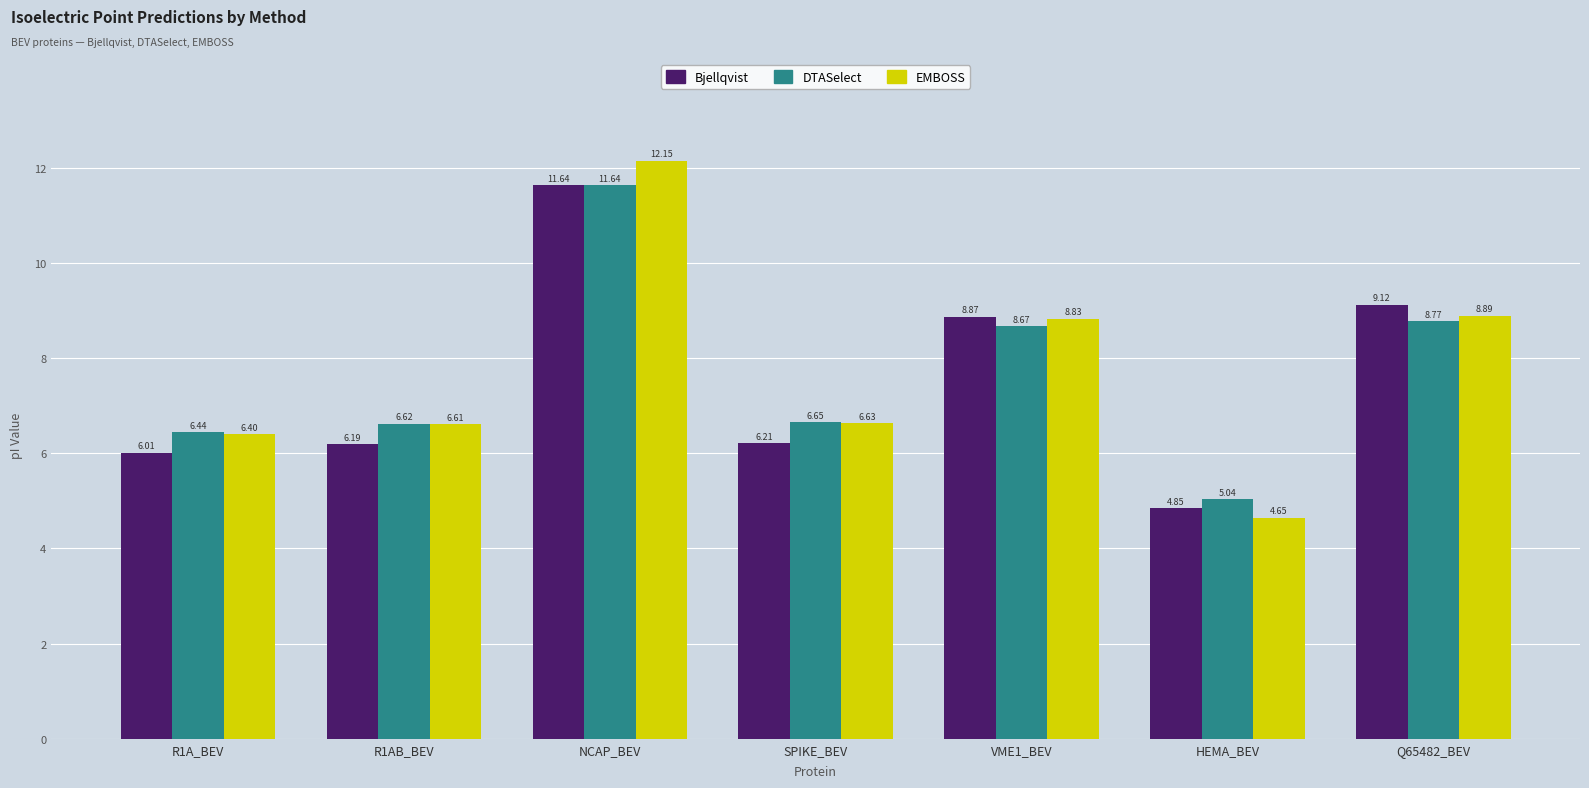

Does the chart contain stacked bars?

No